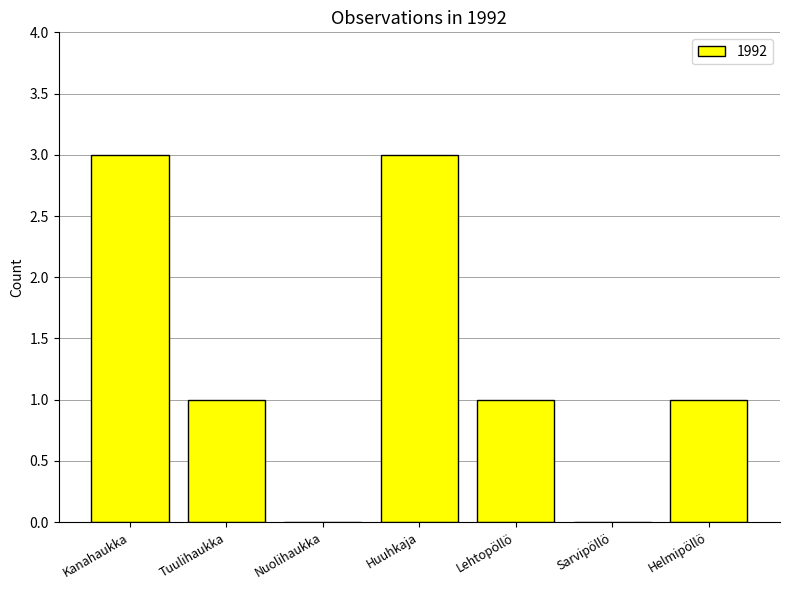

What is the change in value from Nuolihaukka to Lehtopöllö?

+1